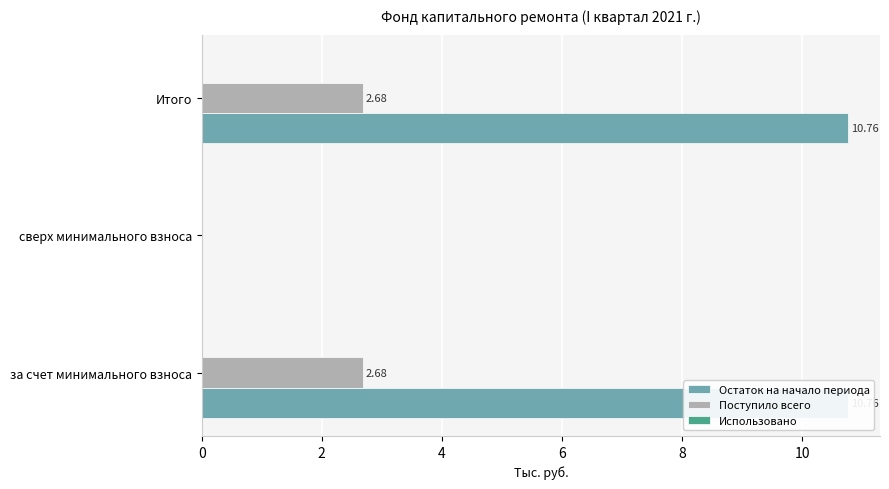

What is the average value of the Остаток на начало периода series?

7.2